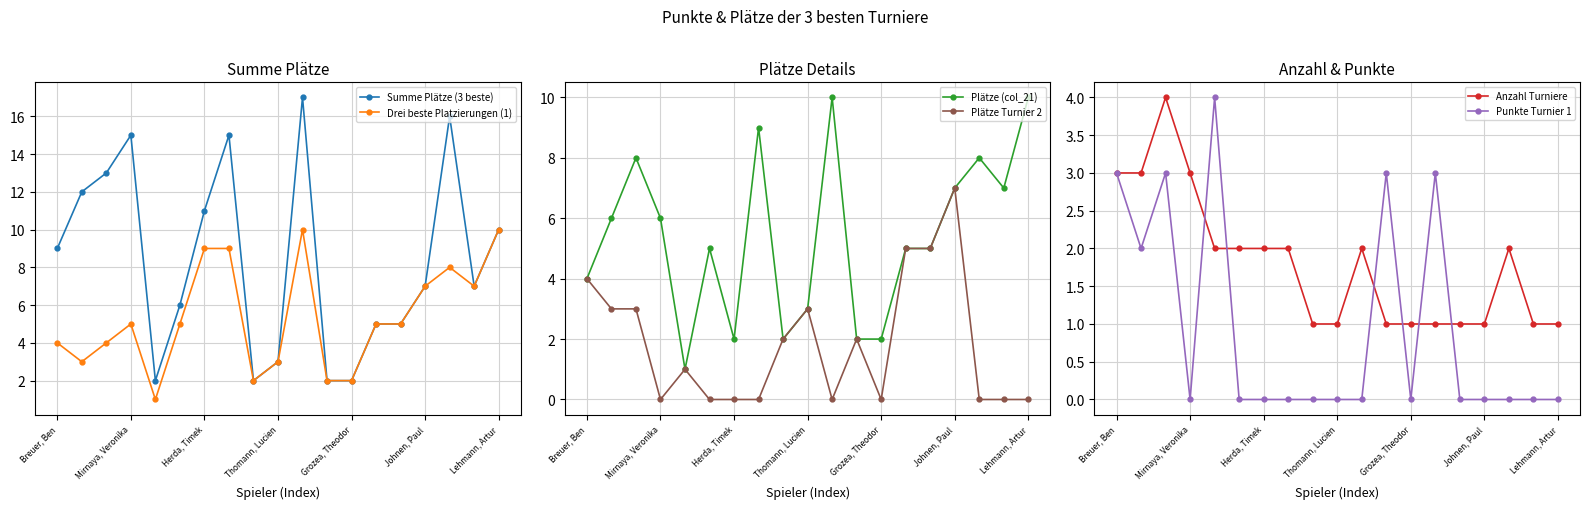

How many data points in Plätze Turnier 2 are less than 1?

9